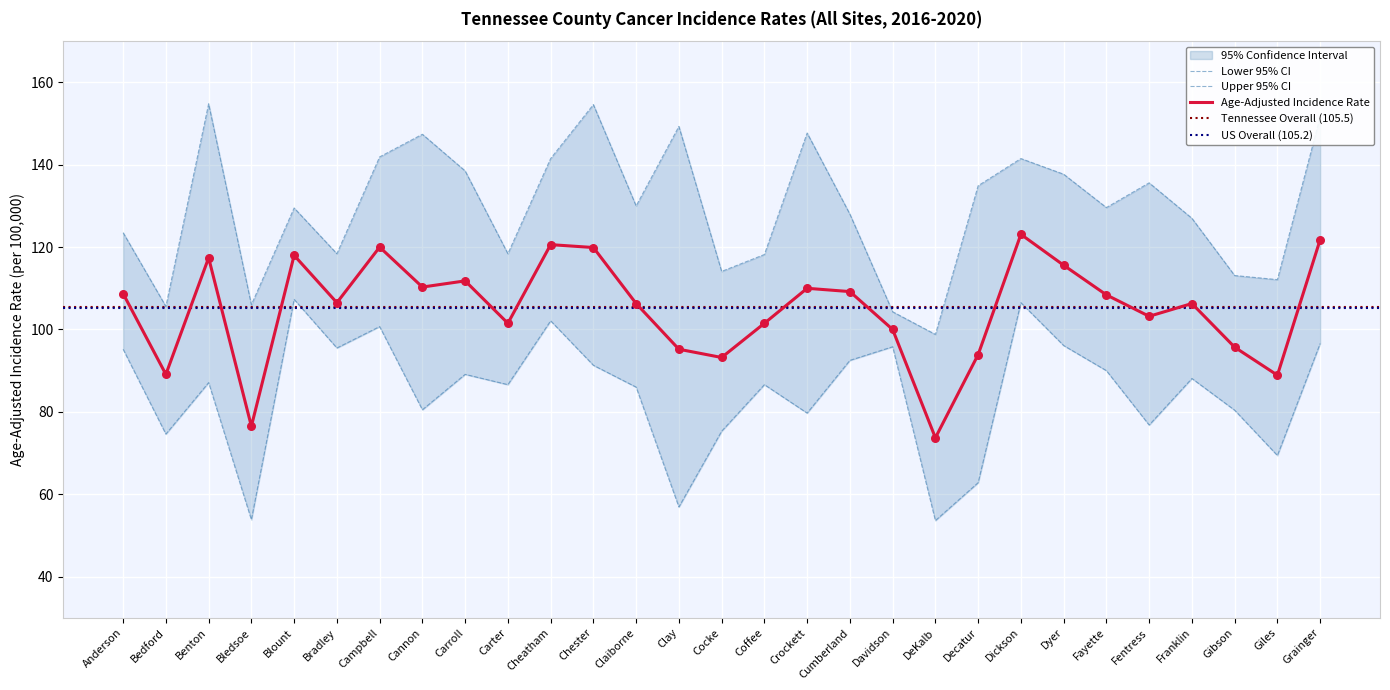

Is the value of Age-Adjusted Incidence Rate at Carroll greater than the value of Lower 95% CI at Fayette?

Yes